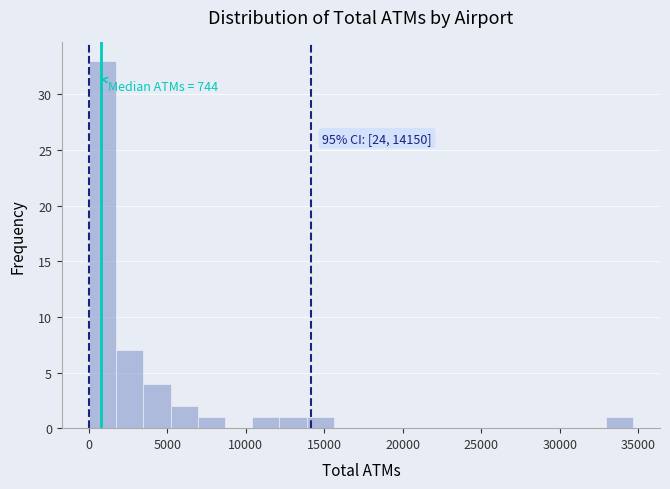

Around what value on the x-axis is the tallest bar? Give the approximate position of its centre, as read against the axis.

1000